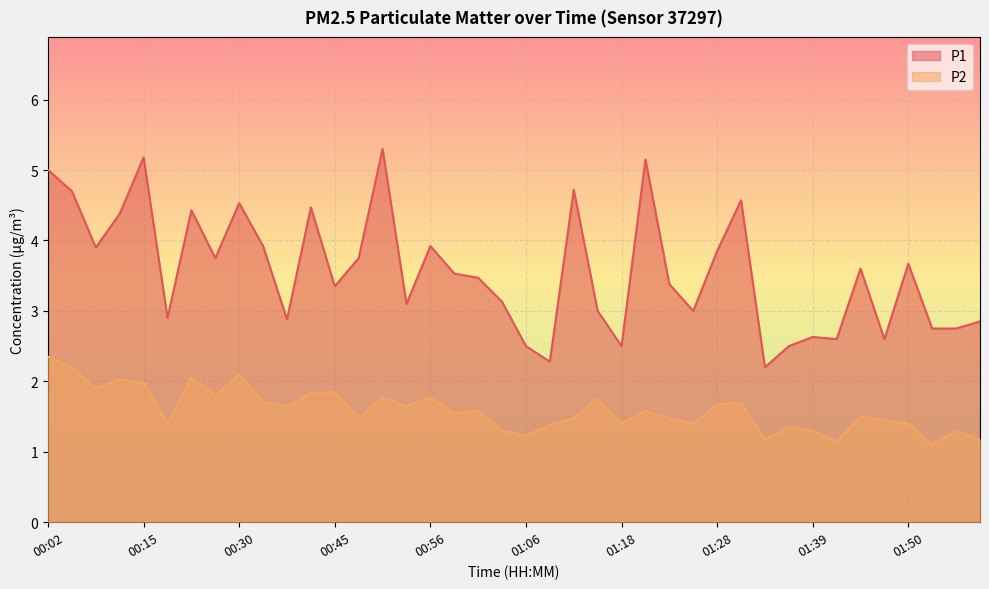

Where is P2 nearest to the value 1?

01:53